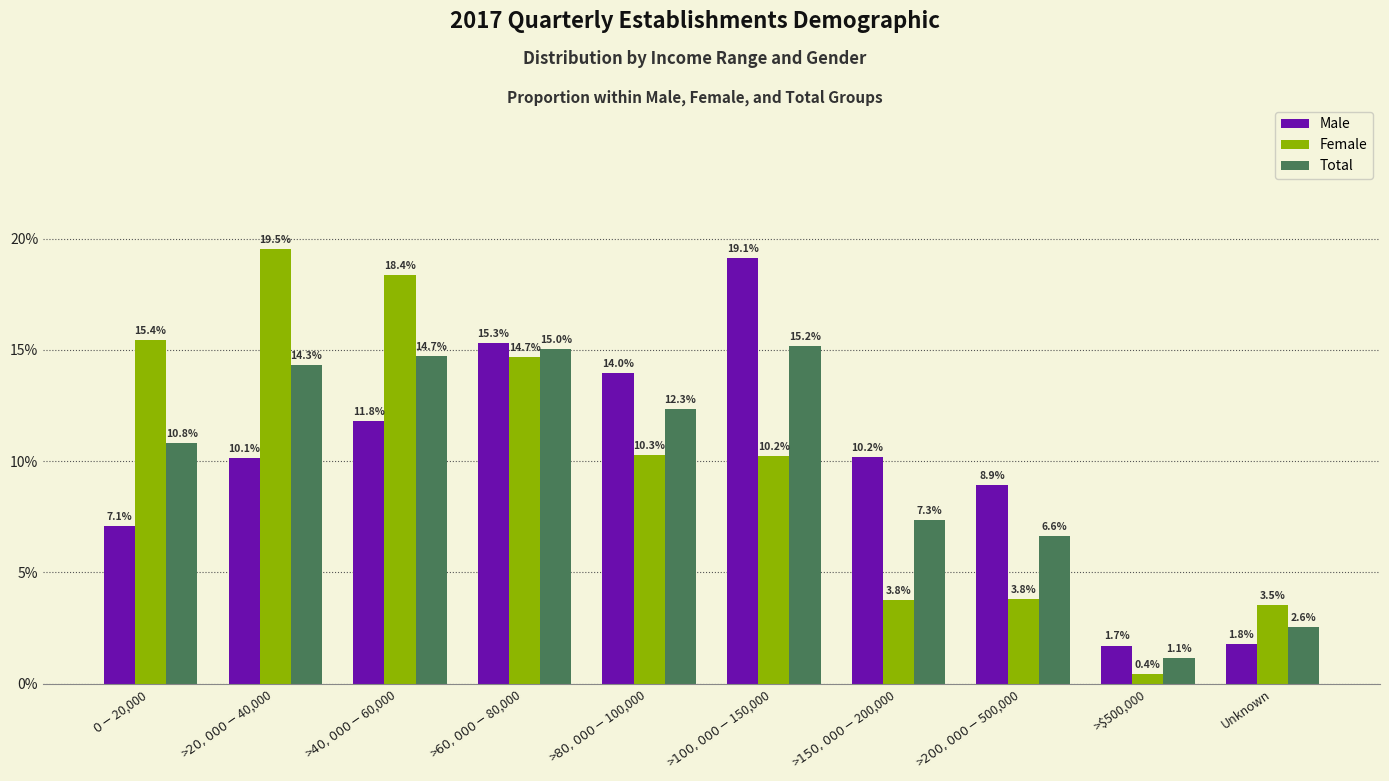

The value of Total at >$40,000 - $60,000 is 0.1. True or false?

True